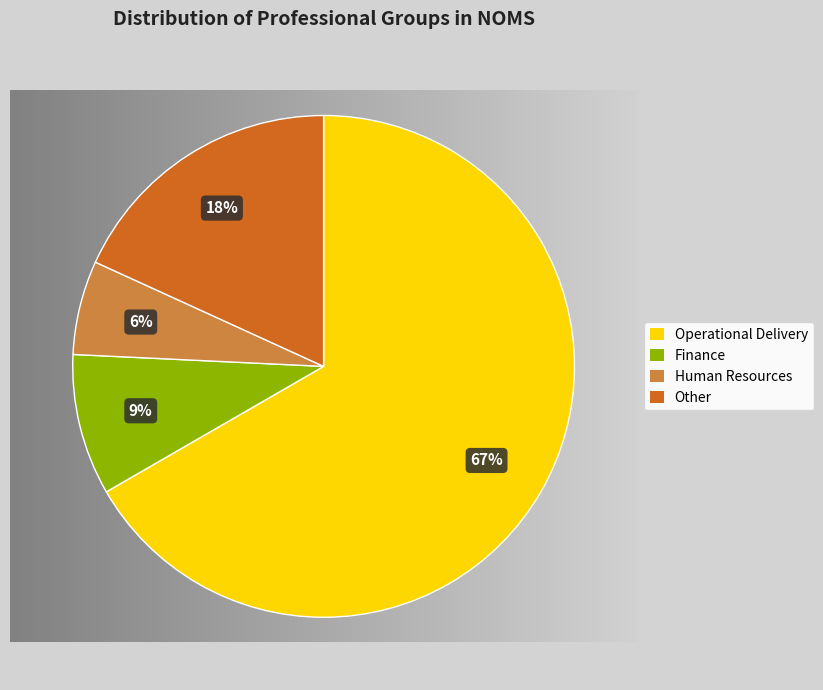

True or false: Human Resources accounts for 6% of the total.

True